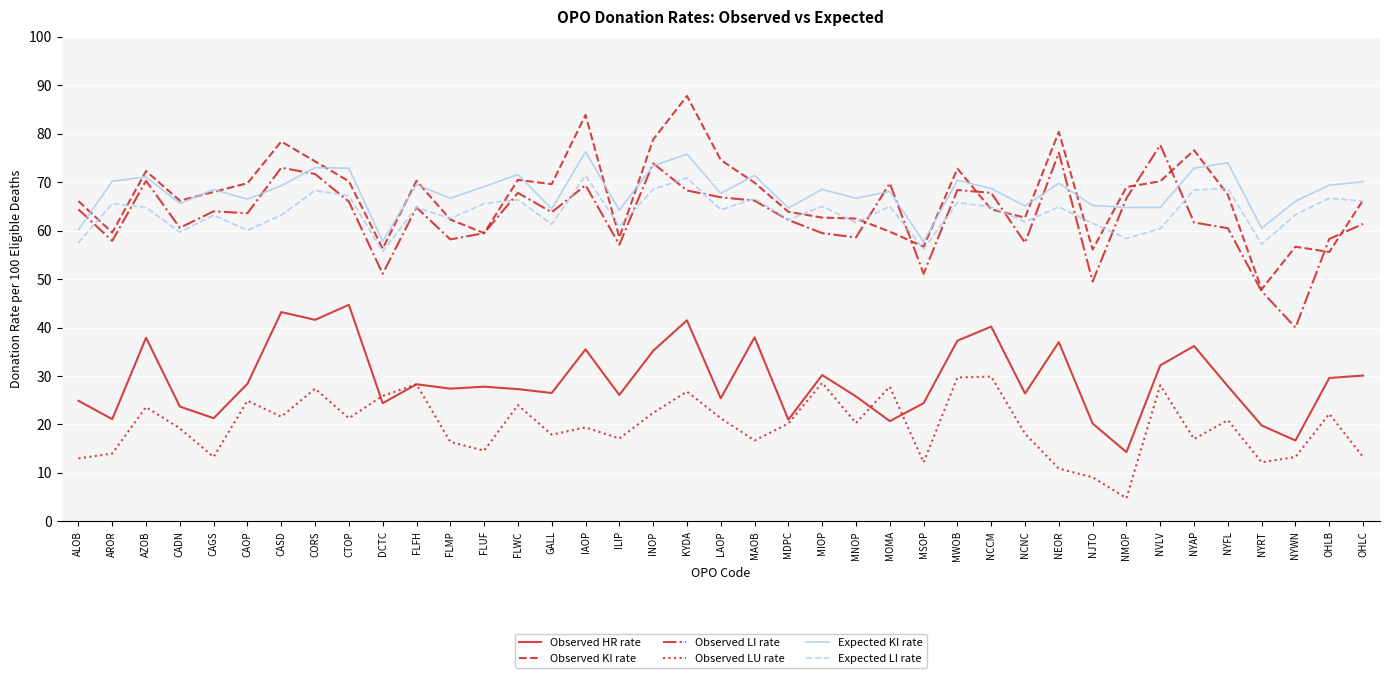

Which category has the lowest value in the Observed HR rate series?

NMOP